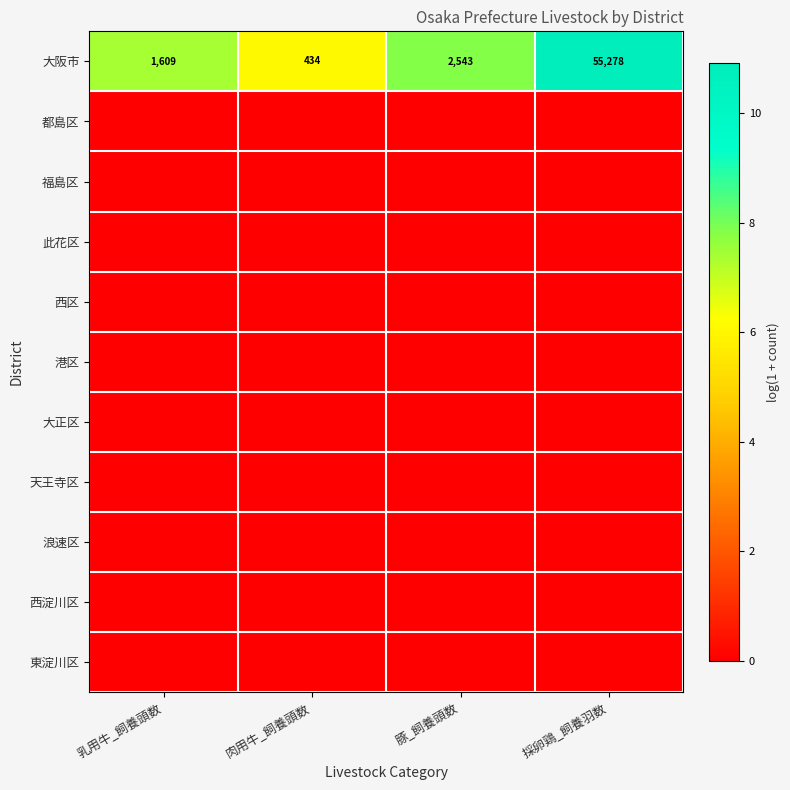

The value of 大阪市 at 採卵鶏_飼養羽数 is 55278. True or false?

True